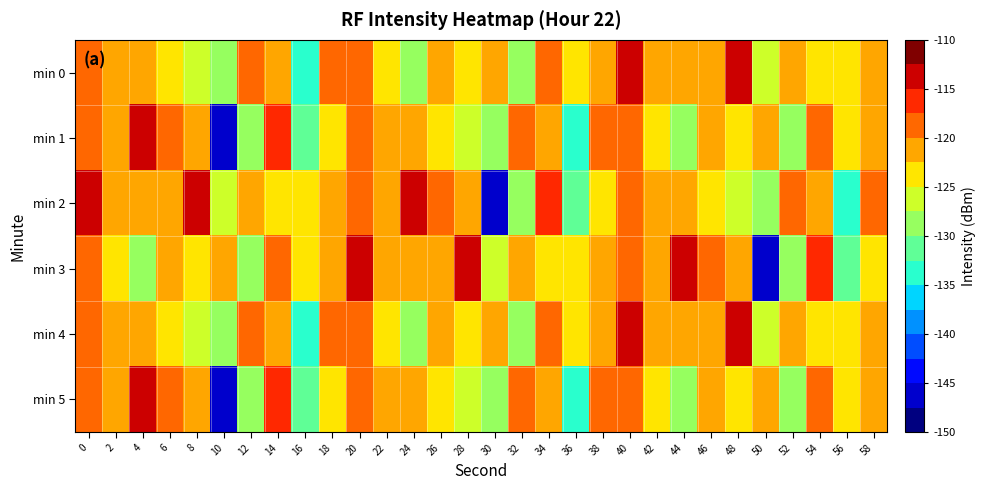

Which series changed the most between 42 and 44?

min 3